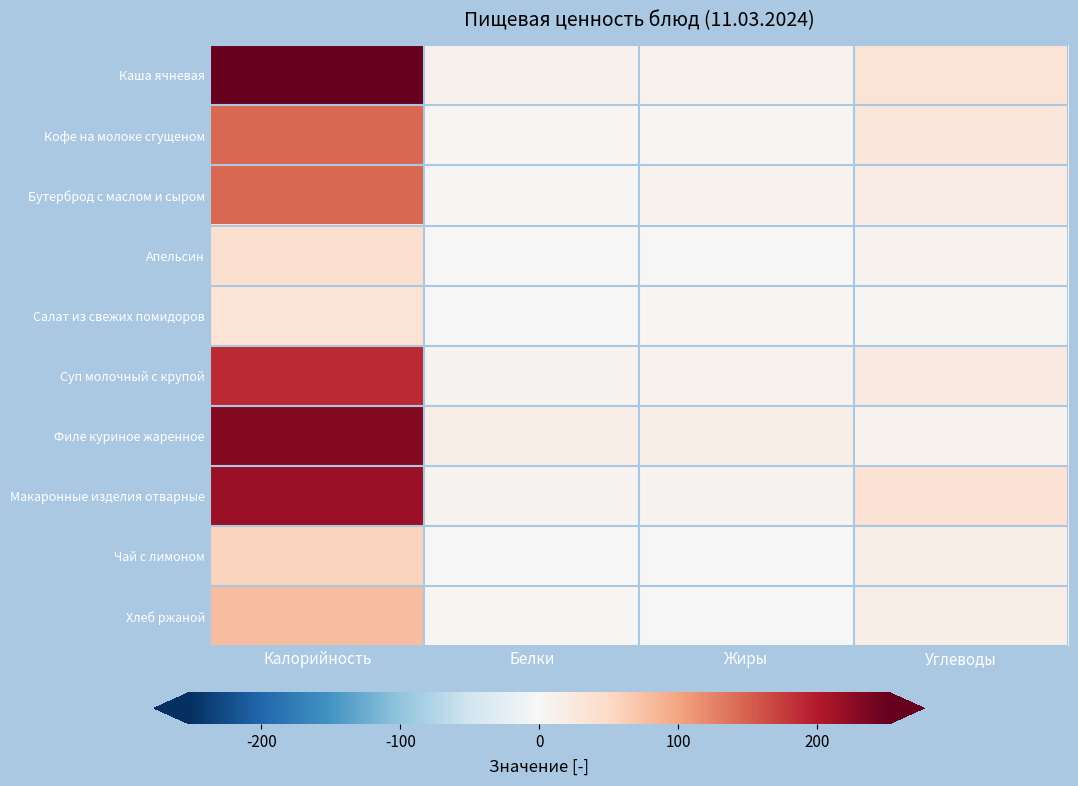

Reading left to right, extract all data points from this chart.

Каша ячневая: Калорийность=252	Белки=10	Жиры=8	Углеводы=35
Кофе на молоке сгущеном: Калорийность=144	Белки=4	Жиры=3	Углеводы=29
Бутерброд с маслом и сыром: Калорийность=145	Белки=2	Жиры=9	Углеводы=18
Апельсин: Калорийность=41	Белки=1	Жиры=1	Углеводы=8
Салат из свежих помидоров: Калорийность=35	Белки=0	Жиры=4	Углеводы=2
Суп молочный с крупой: Калорийность=188	Белки=6	Жиры=8	Углеводы=23
Филе куриное жаренное: Калорийность=232	Белки=17	Жиры=15	Углеводы=8
Макаронные изделия отварные: Калорийность=218	Белки=6	Жиры=6	Углеводы=36
Чай с лимоном: Калорийность=56	Белки=0	Жиры=0	Углеводы=14
Хлеб ржаной: Калорийность=77	Белки=2	Жиры=0	Углеводы=16